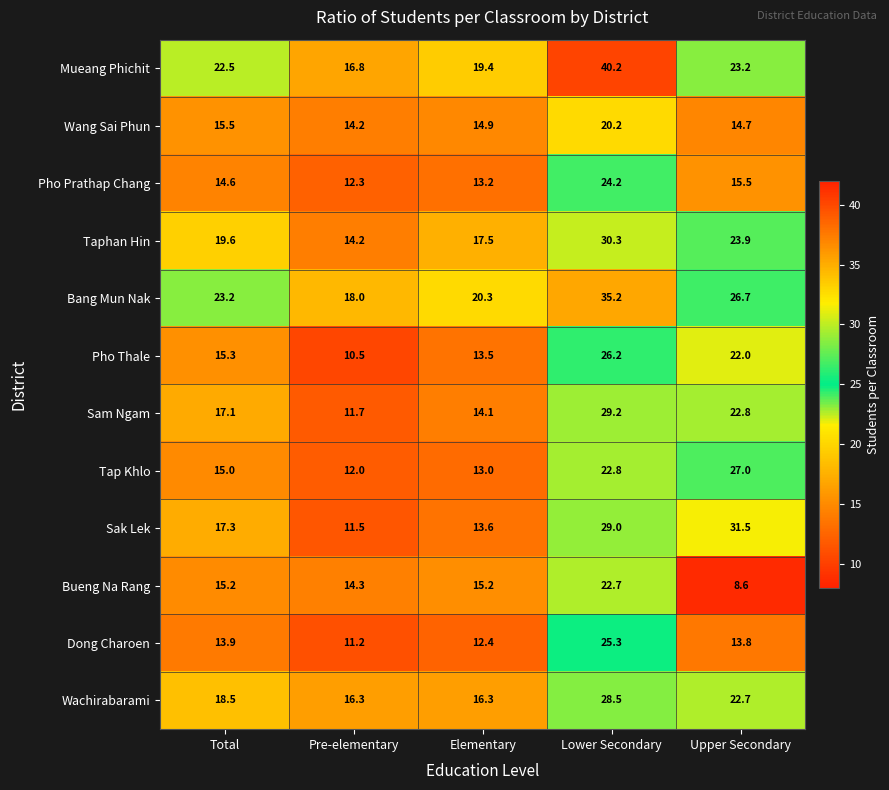

At which category does the chart reach its minimum across all series?

Upper Secondary